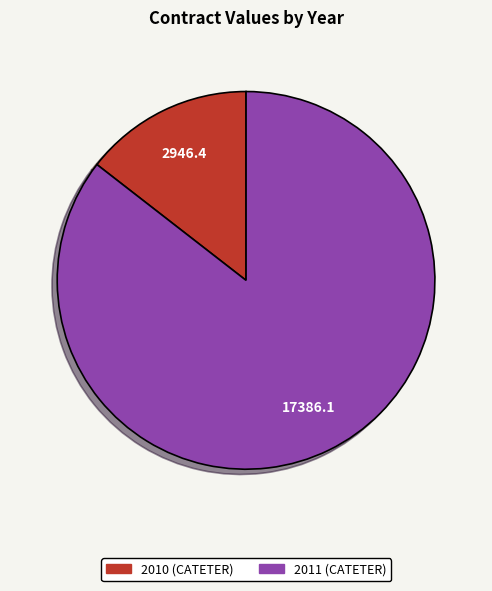

Between 2010 (CATETER) and 2011 (CATETER), which is larger?

2011 (CATETER)